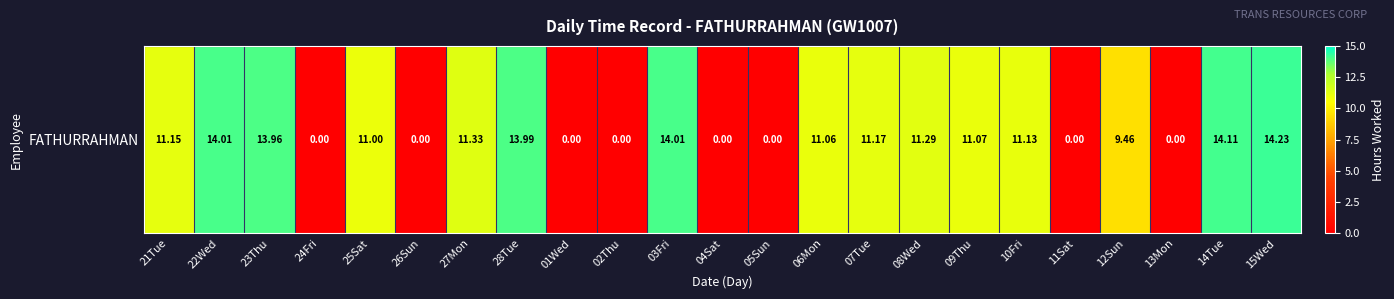

True or false: the data shows 18.5 at 14Tue.

False